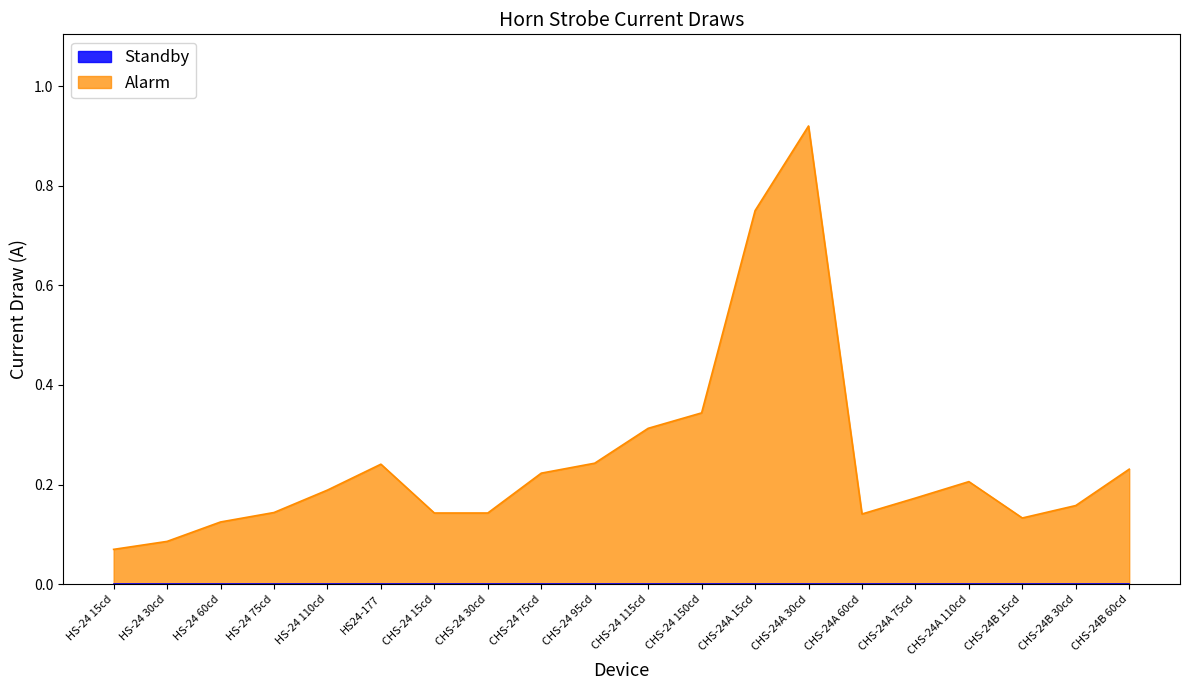

What value does the data have at CHS-24A 30cd?

0.9